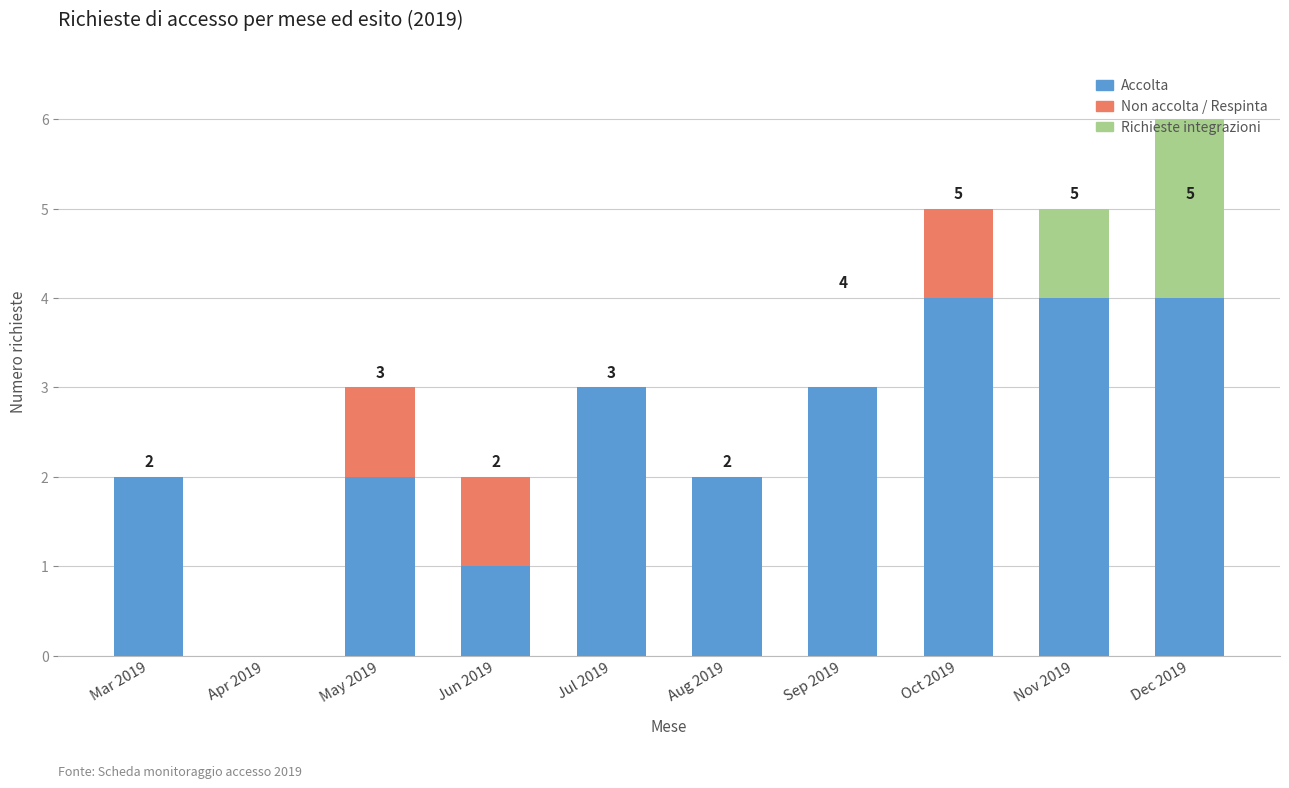

How many data points does each series have?

10